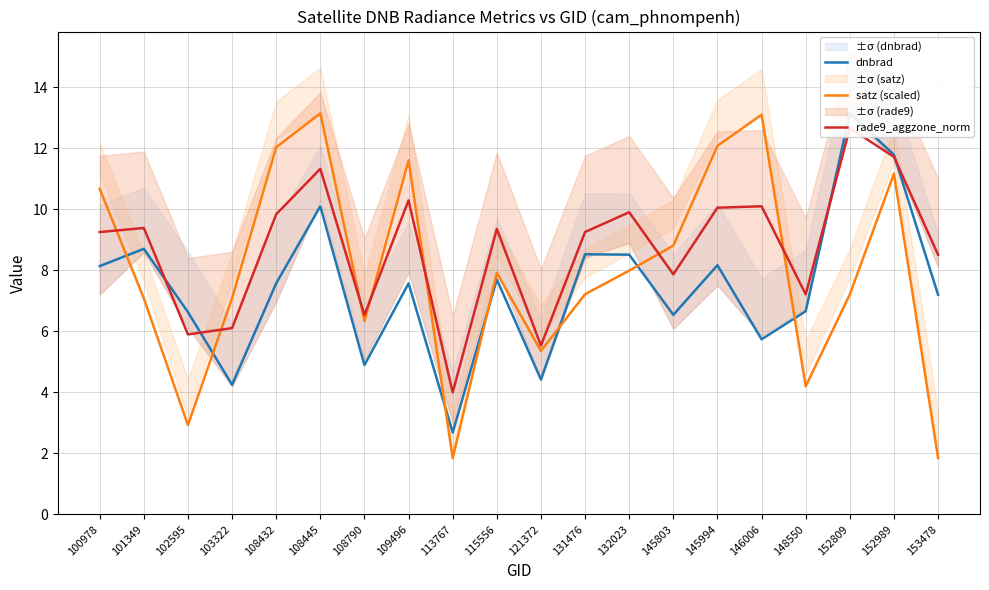

True or false: satz (scaled) has more than 1 interior local peaks.

True